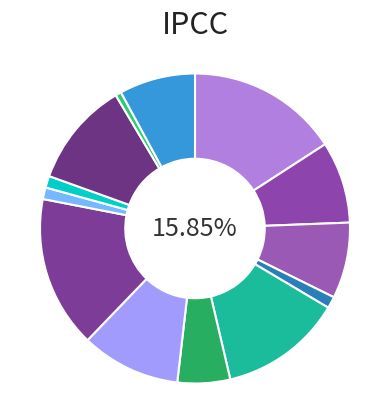

Is there a majority slice in this chart?

No